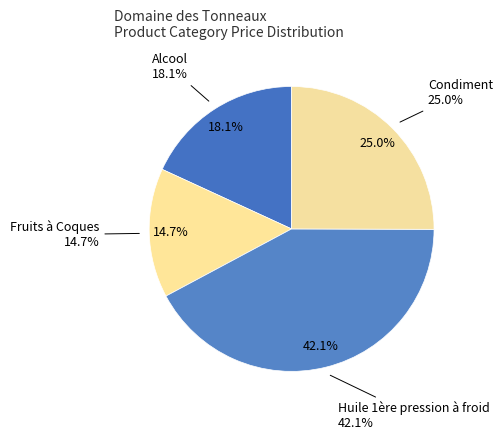

To the nearest percent, what is the difference between the Huile 1ère pression à froid and Alcool slice percentages?

24%